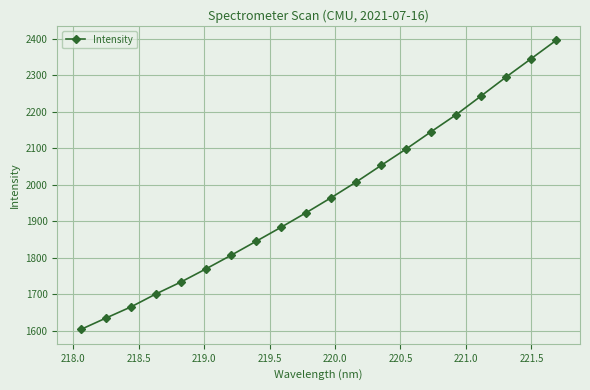

True or false: the data has more than 0 interior local peaks.

False